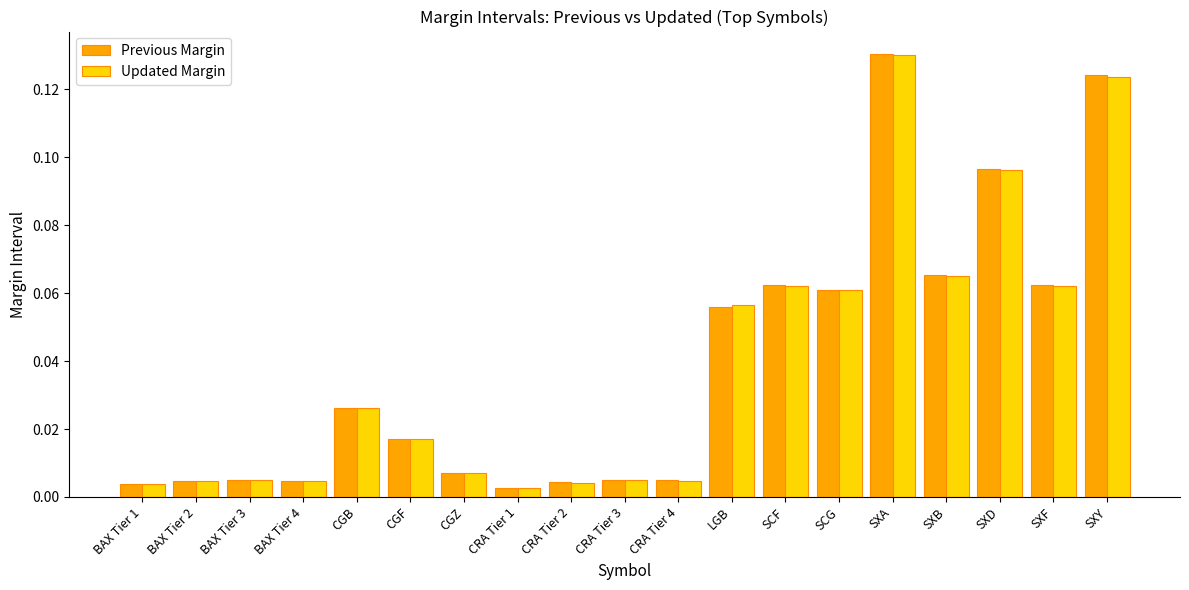

What are all the series names shown in the legend?

Previous Margin, Updated Margin